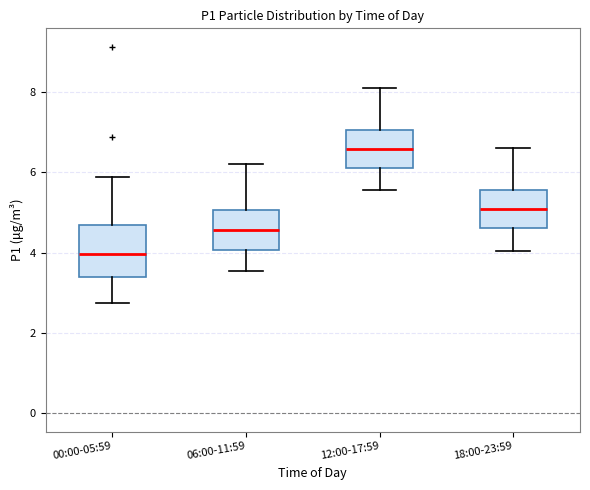

Reading left to right, read every box against the y-axis: the position of its median line, the range the box covers, and the ends of its whiskers. The values are not printed on the chart, so give them approximately, as read against the axis.

00:00-05:59: median 4.0, box 3.4 to 4.6, whiskers 2.8 to 5.8
06:00-11:59: median 4.6, box 4.0 to 5.0, whiskers 3.6 to 6.2
12:00-17:59: median 6.6, box 6.2 to 7.0, whiskers 5.6 to 8.2
18:00-23:59: median 5.0, box 4.6 to 5.6, whiskers 4.0 to 6.6